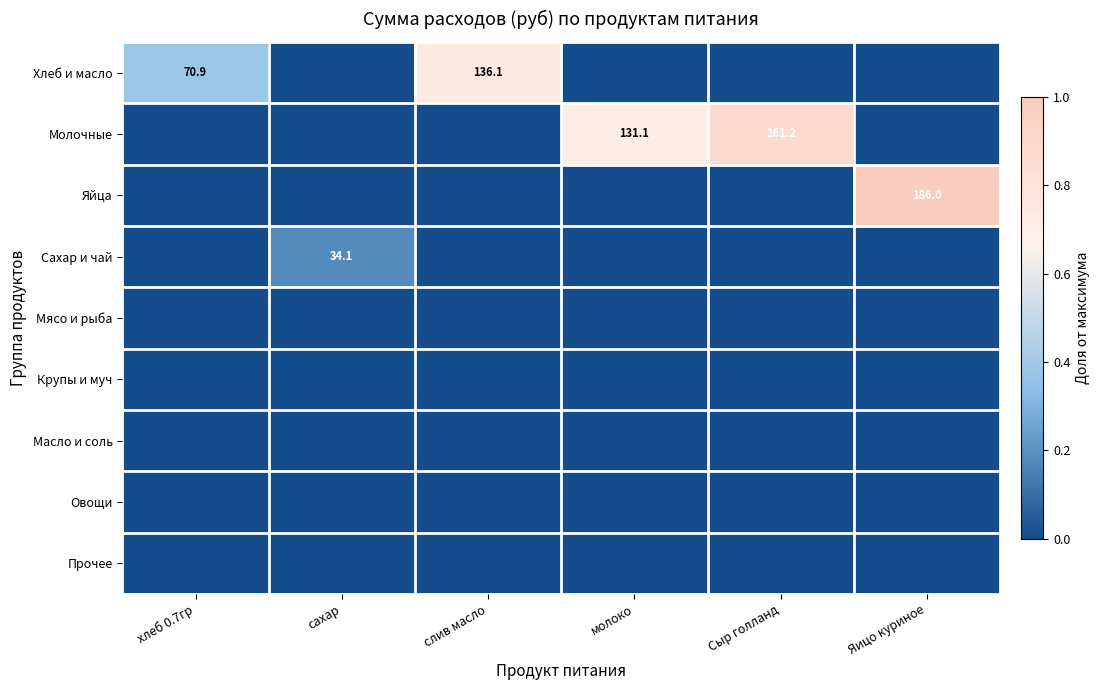

Rank the series by their maximum value, from highest to lowest.

Яйца, Молочные, Хлеб и масло, Сахар и чай, Мясо и рыба, Крупы и муч, Масло и соль, Овощи, Прочее